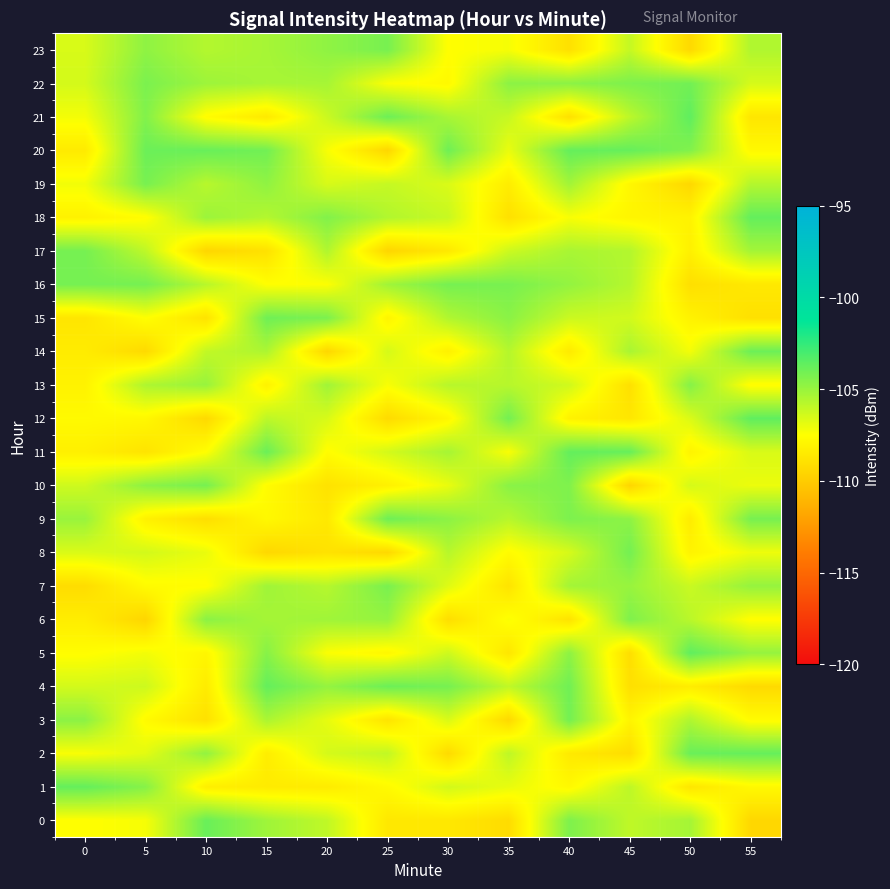

What is the greatest value displayed?

-103.6